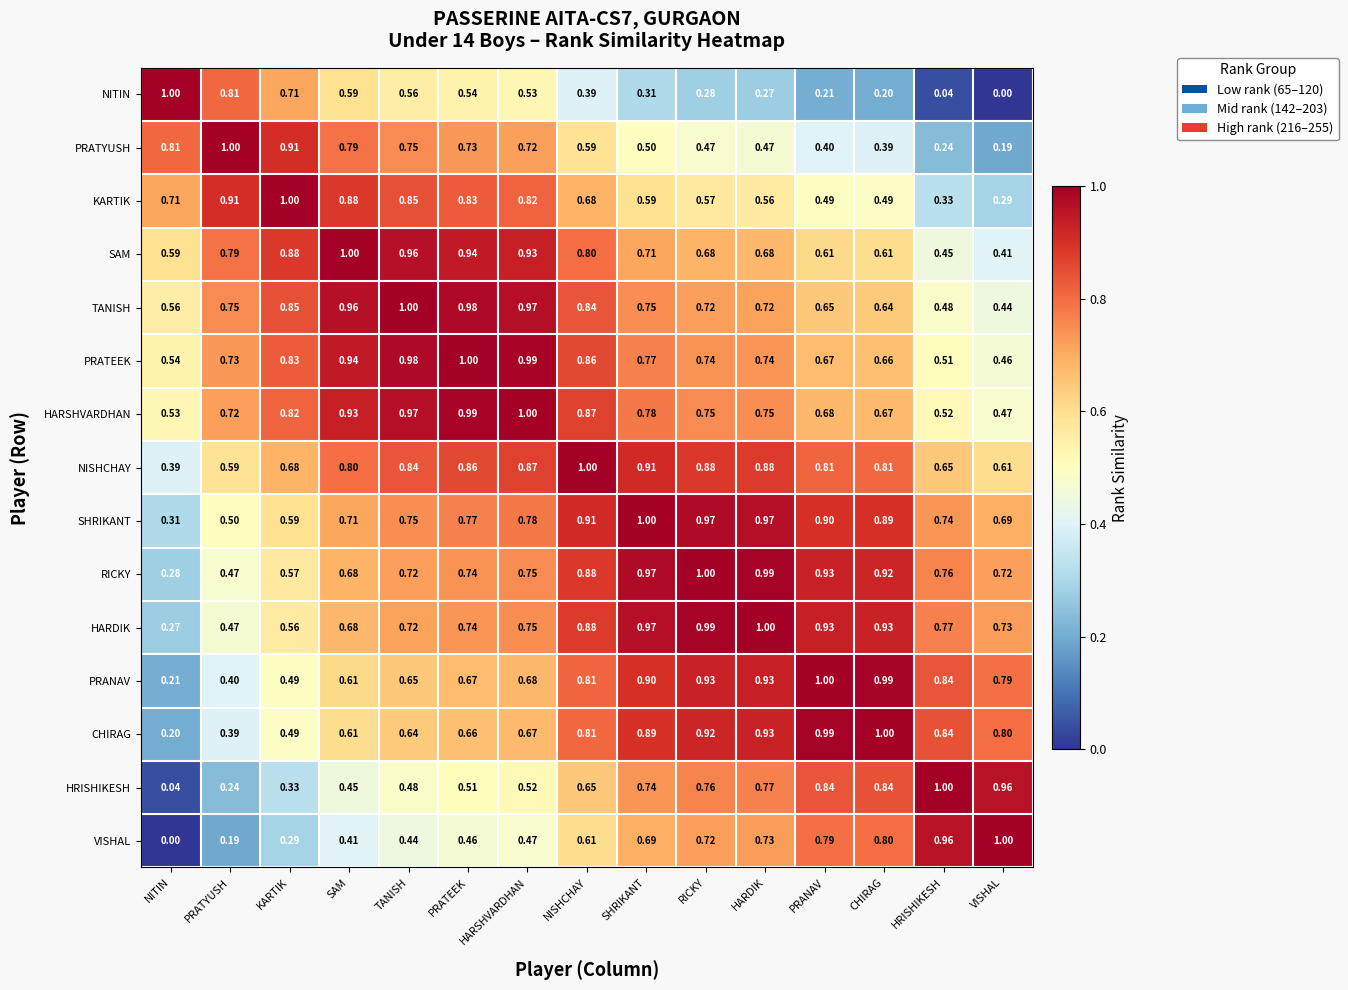

List the labels in order of VISHAL value, largest first.

VISHAL, HRISHIKESH, CHIRAG, PRANAV, HARDIK, RICKY, SHRIKANT, NISHCHAY, HARSHVARDHAN, PRATEEK, TANISH, SAM, KARTIK, PRATYUSH, NITIN